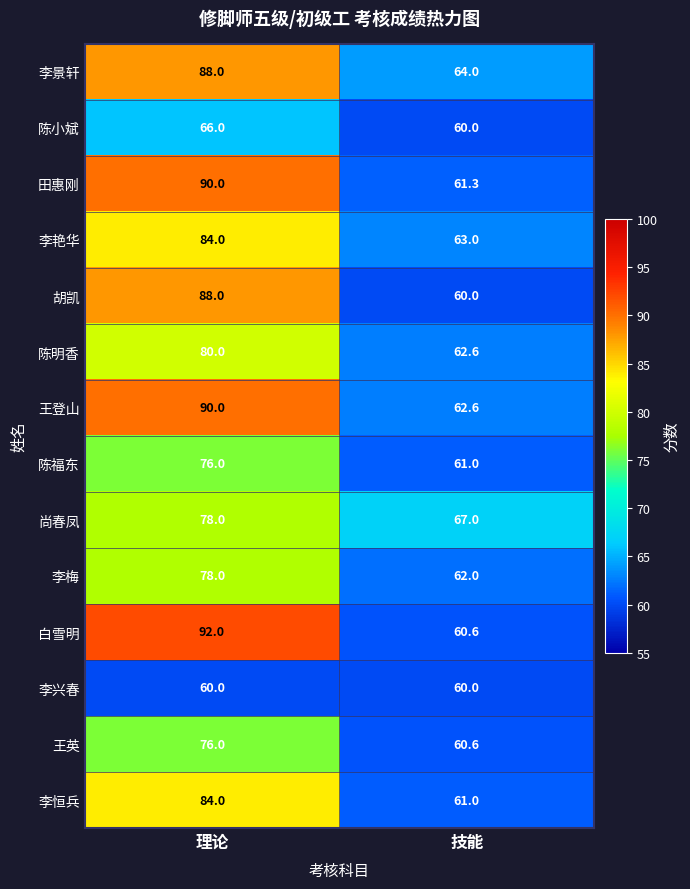

List the labels in order of 李艳华 value, smallest first.

技能, 理论